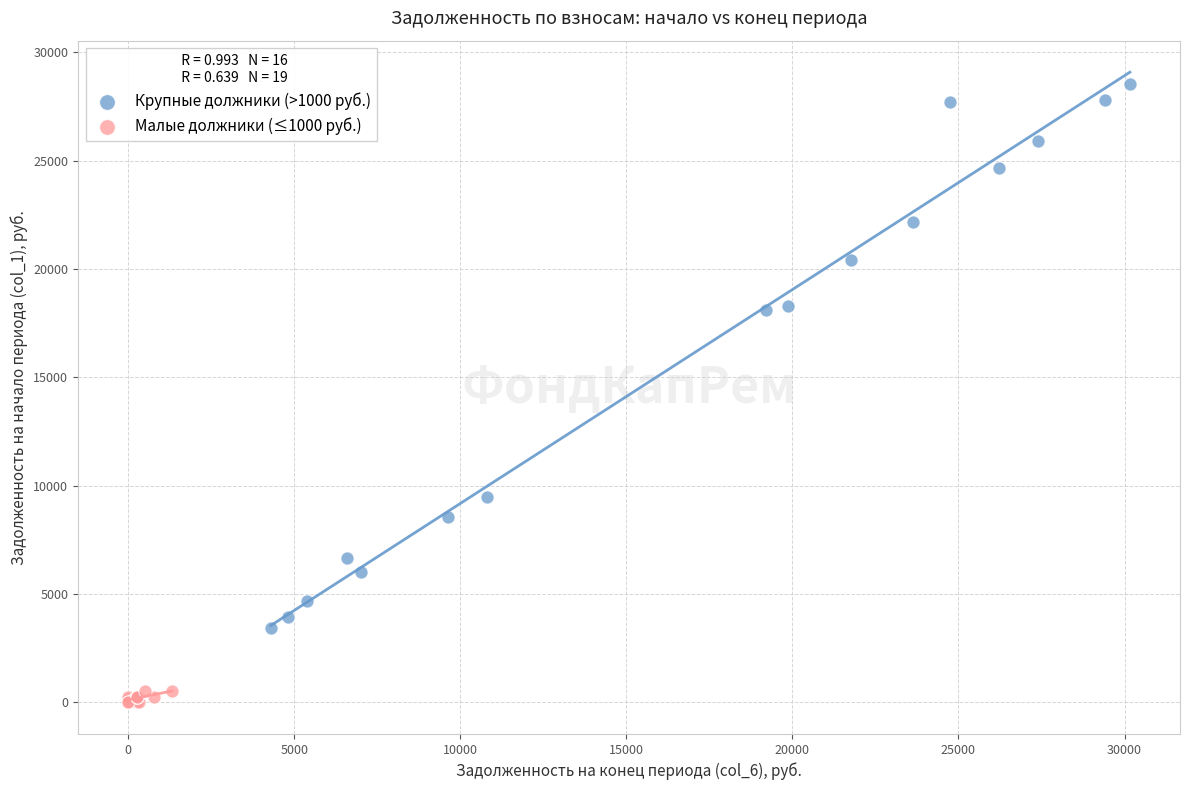

Which series reaches the maximum Y coordinate?

Крупные должники (>1000 руб.)